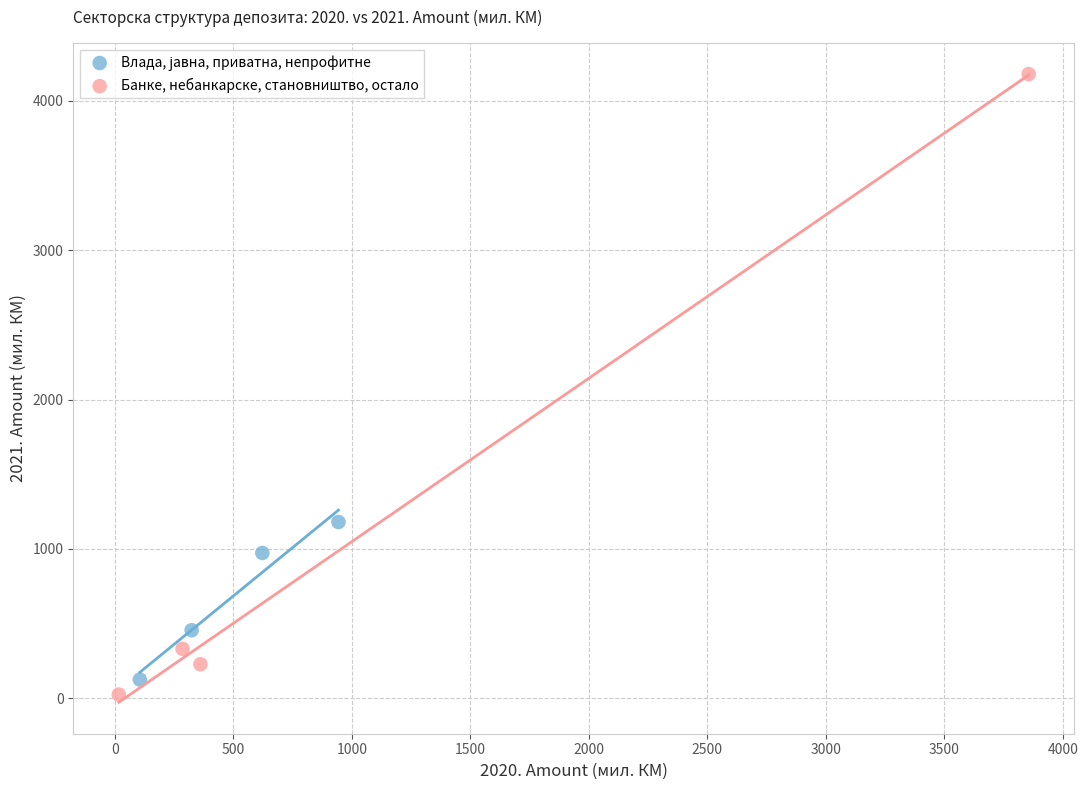

Which series reaches the maximum Y coordinate?

Банке, небанкарске, становништво, остало